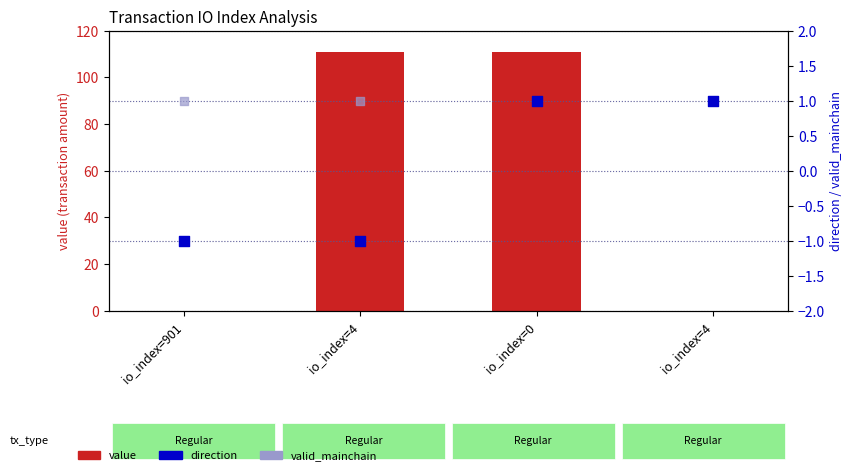

Which series reaches the minimum Y coordinate?

direction